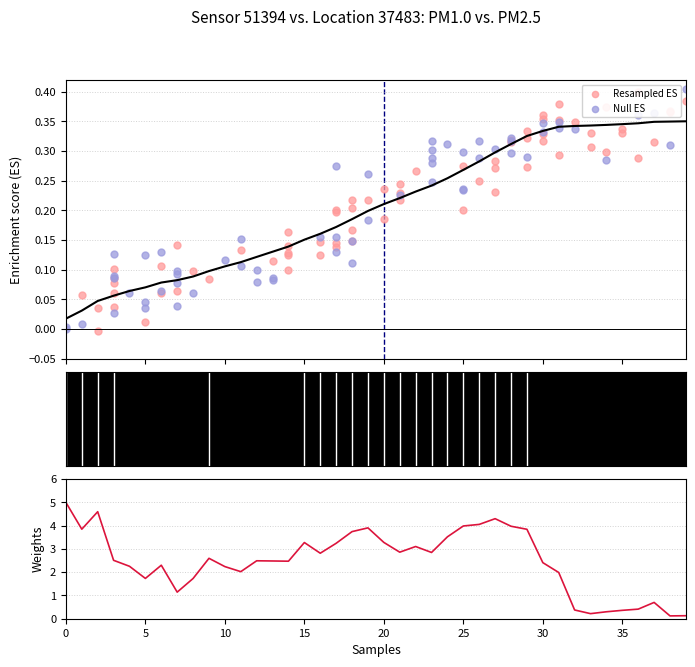

What is the ratio of the value at 00:20 to the value at 00:27?

0.8